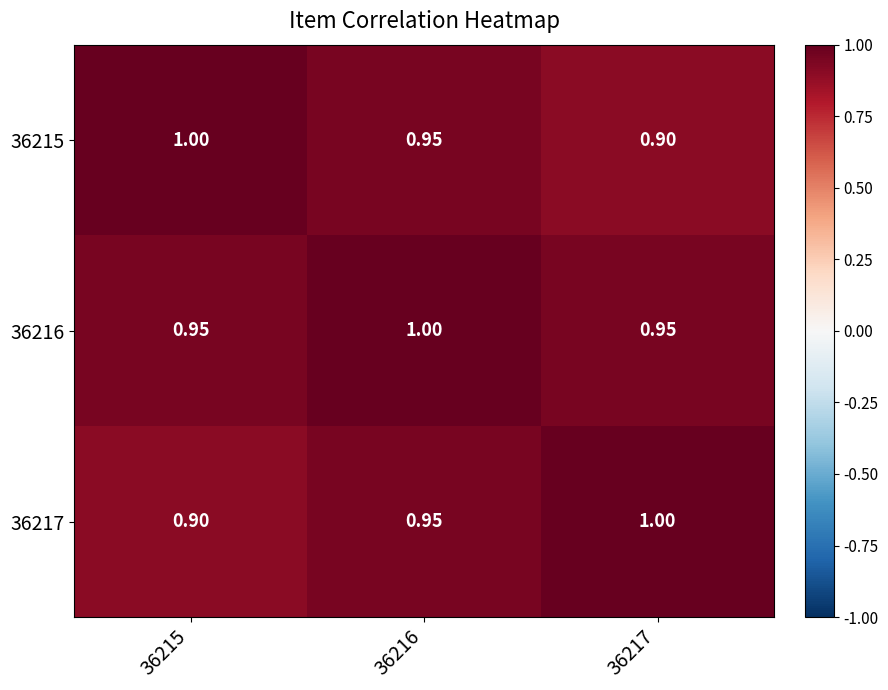

Is the value of 36215 at 36216 greater than the value of 36217 at 36215?

Yes